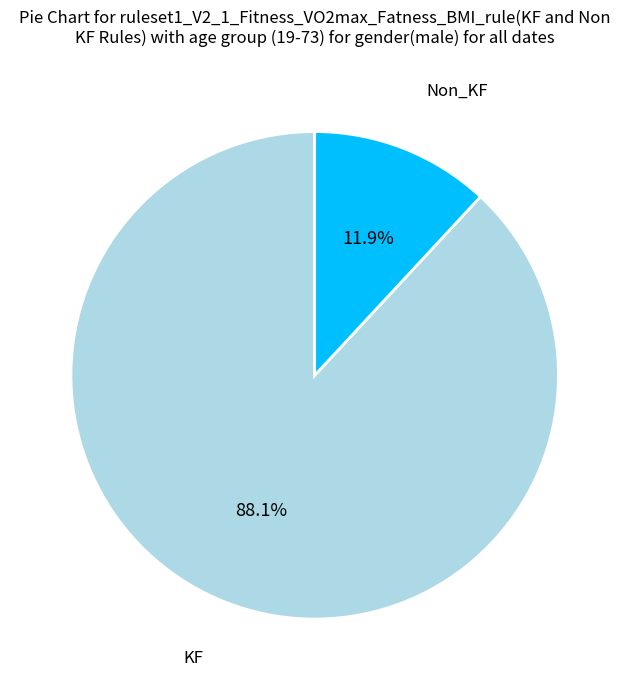

Is there any slice that represents more than half of the pie?

Yes